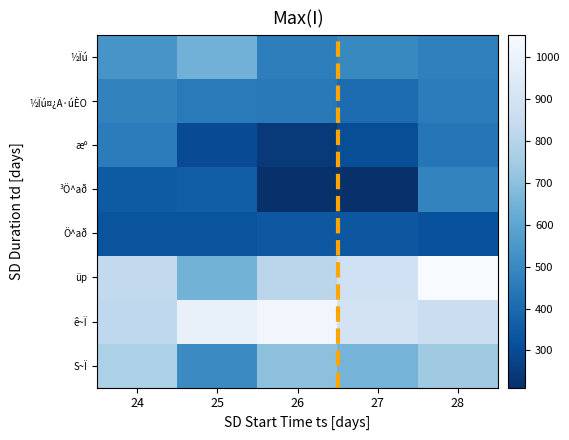

Which label corresponds to the smallest value in the chart?

26